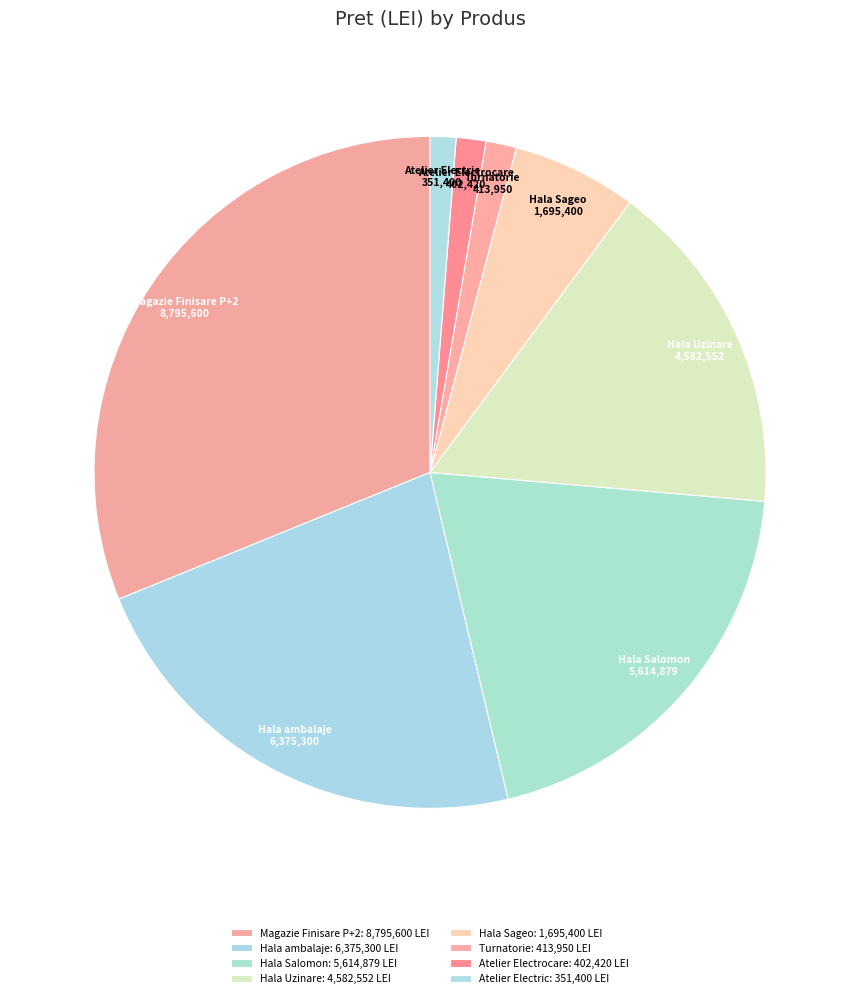

What percentage is NOT represented by Hala Salomon?

80.1%